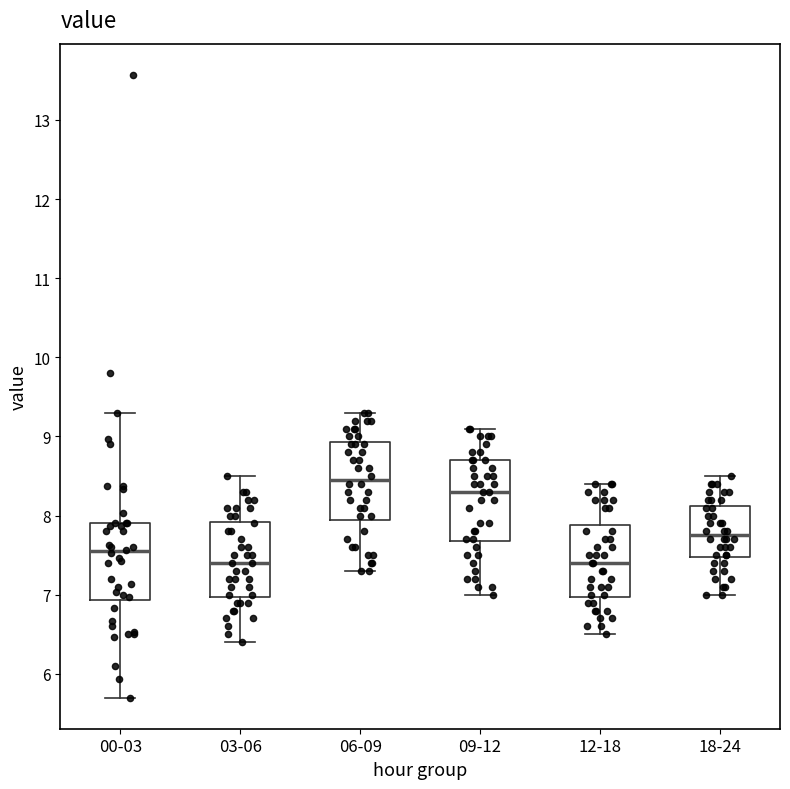

Reading left to right, transcribe this box plot: for each box, give where its median line is, the range the box spans, and where its two whiskers end, as read against the y-axis. The values are not printed on the chart, so give them approximately, as read against the axis.

00-03: median 7.6, box 6.9 to 7.9, whiskers 5.7 to 9.3
03-06: median 7.4, box 7.0 to 7.9, whiskers 6.4 to 8.5
06-09: median 8.5, box 8.0 to 8.9, whiskers 7.3 to 9.3
09-12: median 8.3, box 7.7 to 8.7, whiskers 7.0 to 9.1
12-18: median 7.4, box 7.0 to 7.9, whiskers 6.5 to 8.4
18-24: median 7.8, box 7.5 to 8.1, whiskers 7.0 to 8.5